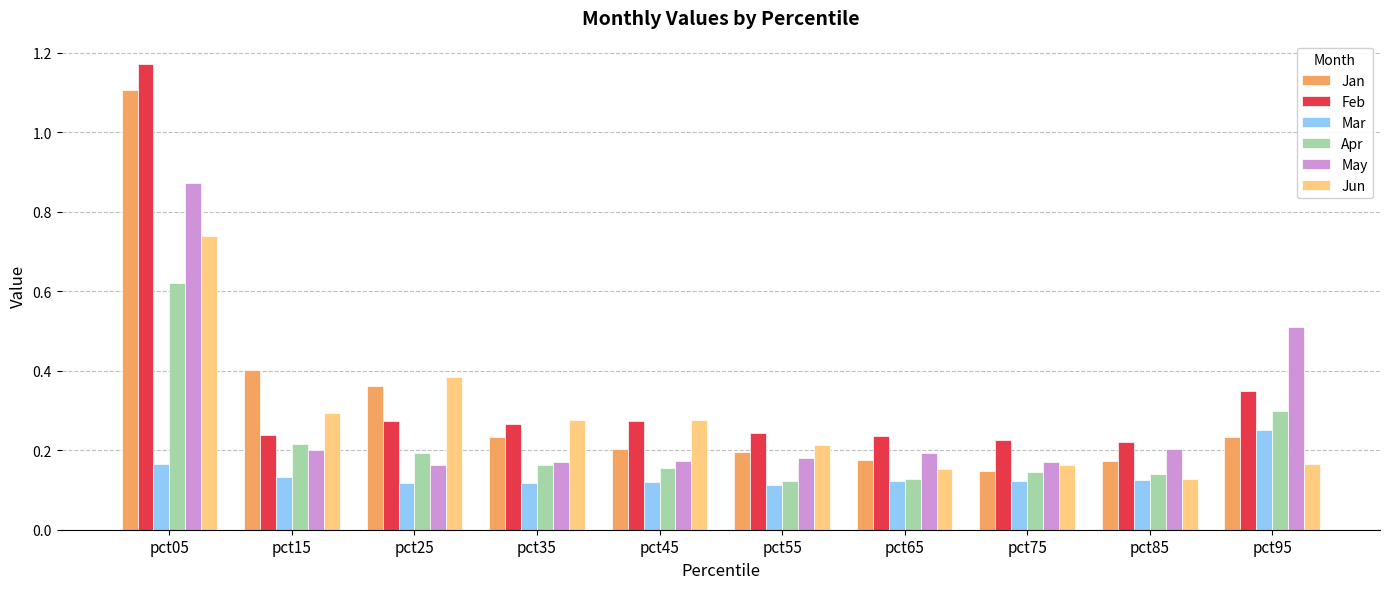

Is the value of Jun at pct85 greater than the value of Apr at pct15?

No